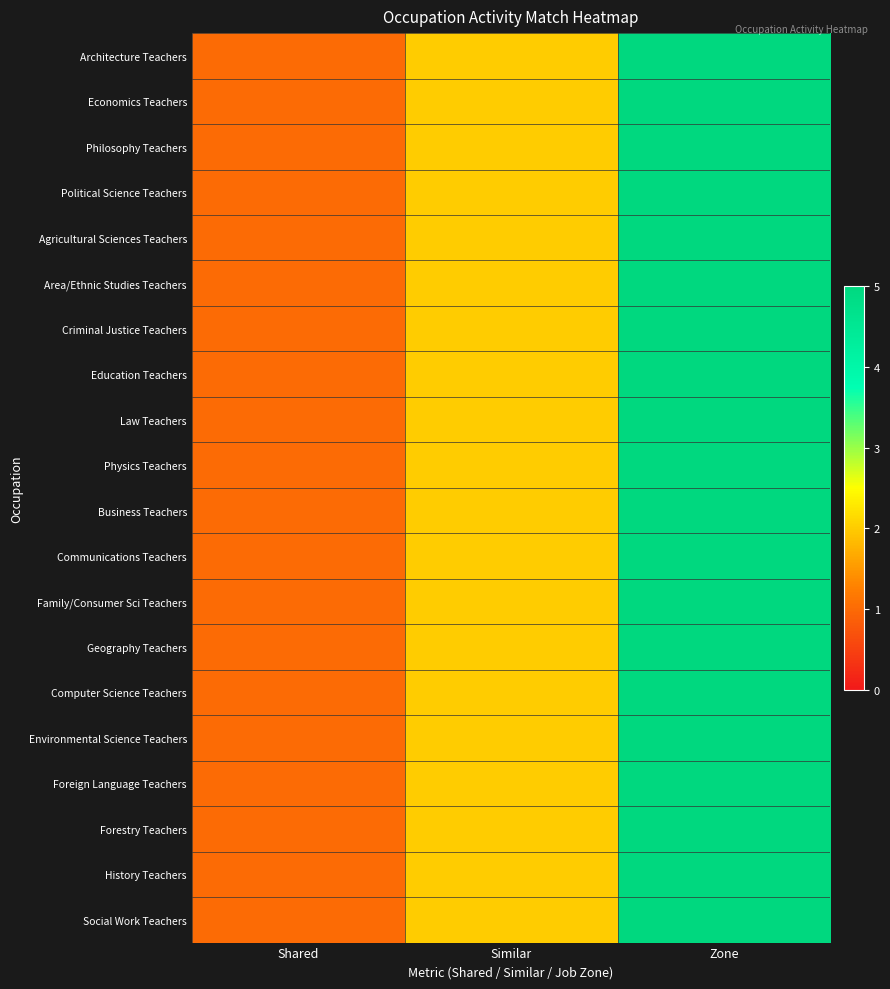

Reading left to right, extract all data points from this chart.

Architecture Teachers: Shared=1	Similar=2	Zone=5
Economics Teachers: Shared=1	Similar=2	Zone=5
Philosophy Teachers: Shared=1	Similar=2	Zone=5
Political Science Teachers: Shared=1	Similar=2	Zone=5
Agricultural Sciences Teachers: Shared=1	Similar=2	Zone=5
Area/Ethnic Studies Teachers: Shared=1	Similar=2	Zone=5
Criminal Justice Teachers: Shared=1	Similar=2	Zone=5
Education Teachers: Shared=1	Similar=2	Zone=5
Law Teachers: Shared=1	Similar=2	Zone=5
Physics Teachers: Shared=1	Similar=2	Zone=5
Business Teachers: Shared=1	Similar=2	Zone=5
Communications Teachers: Shared=1	Similar=2	Zone=5
Family/Consumer Sci Teachers: Shared=1	Similar=2	Zone=5
Geography Teachers: Shared=1	Similar=2	Zone=5
Computer Science Teachers: Shared=1	Similar=2	Zone=5
Environmental Science Teachers: Shared=1	Similar=2	Zone=5
Foreign Language Teachers: Shared=1	Similar=2	Zone=5
Forestry Teachers: Shared=1	Similar=2	Zone=5
History Teachers: Shared=1	Similar=2	Zone=5
Social Work Teachers: Shared=1	Similar=2	Zone=5